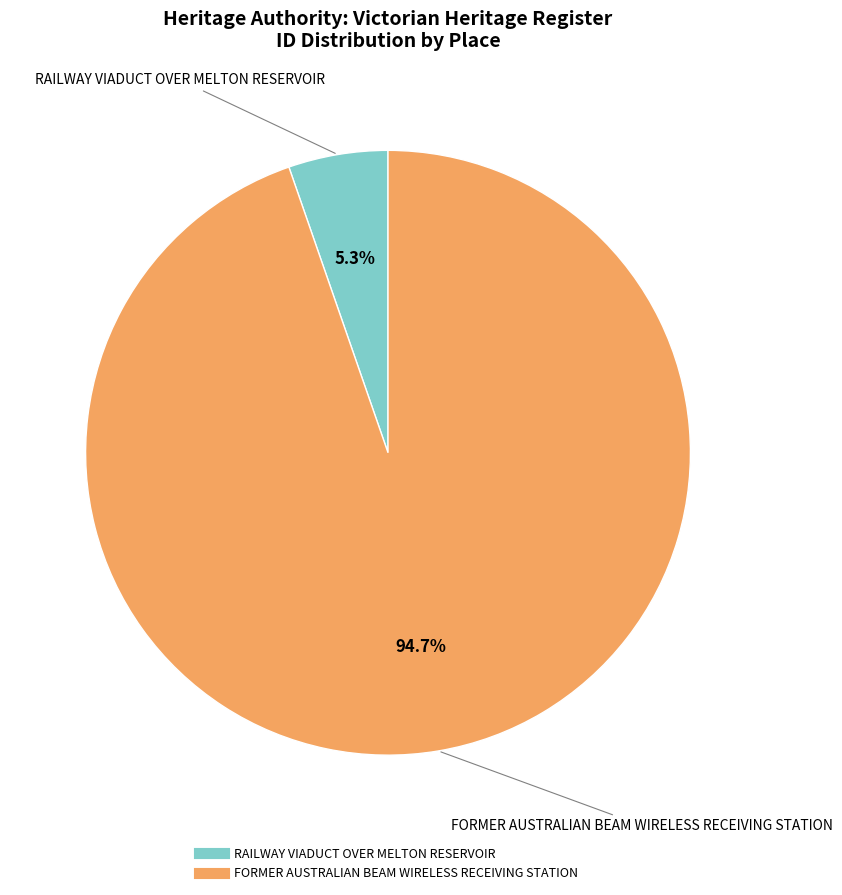

How many segments does this pie chart have?

2